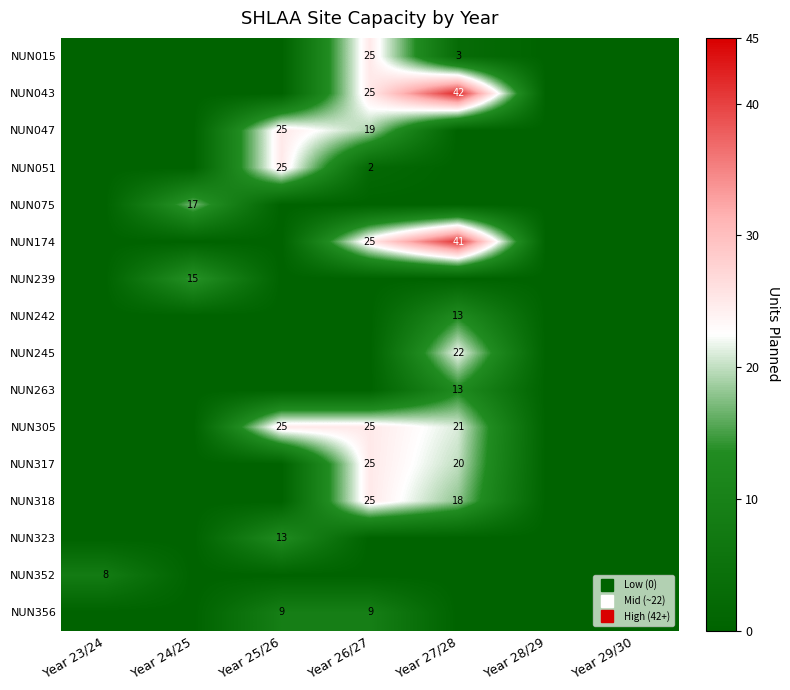

Which series changed the most between Year 25/26 and Year 29/30?

NUN047